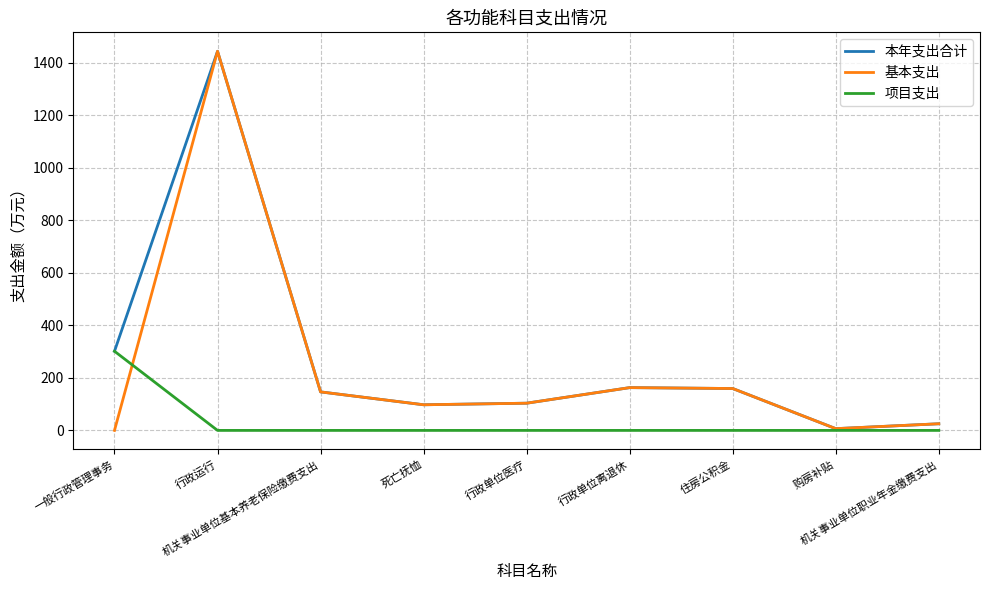

What is the greatest value displayed?

1443.2